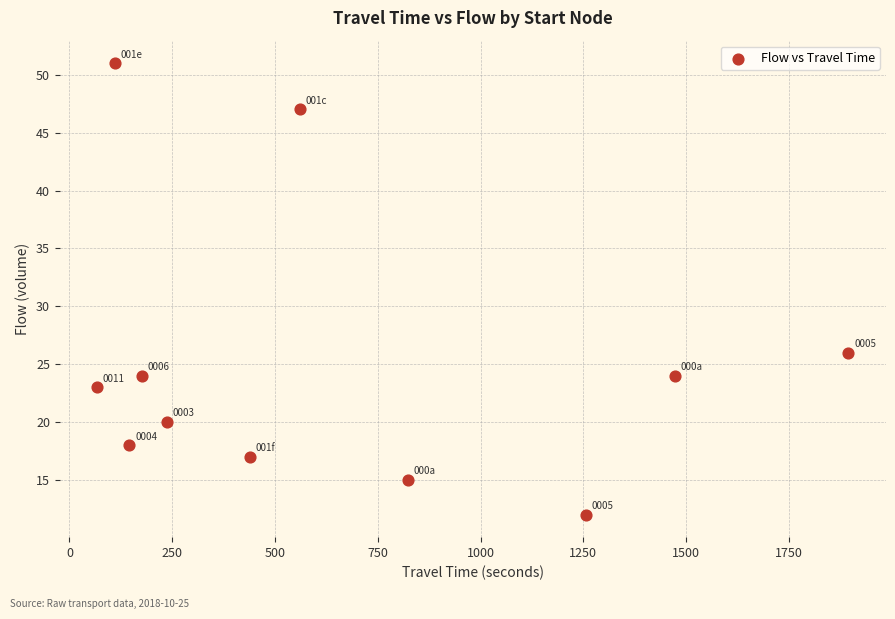

What is the average X value?

653